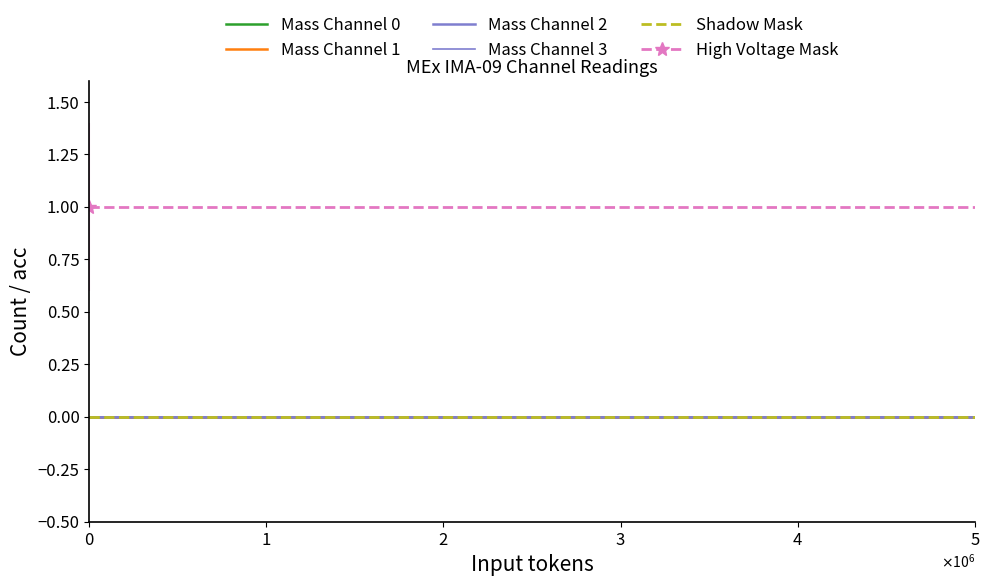

Which series has the largest total across all categories?

High Voltage Mask